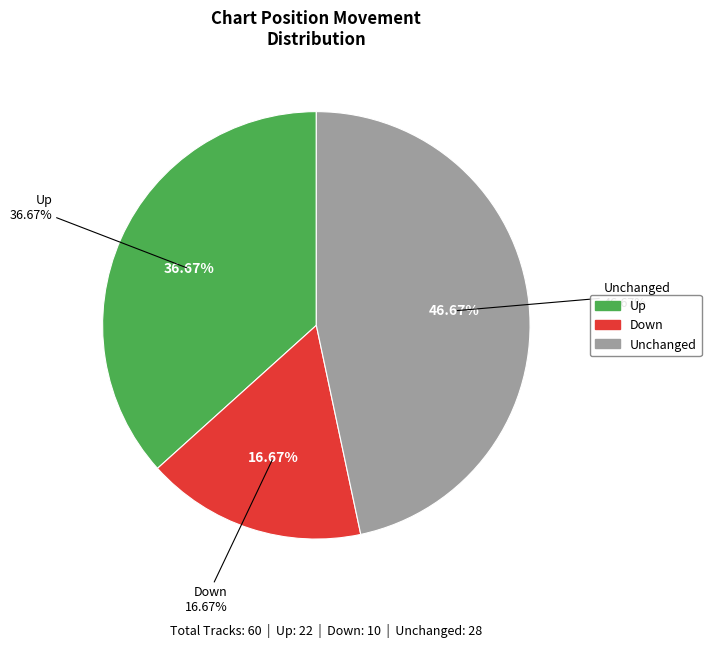

What is the ratio of the value at - to the value at down?

2.8